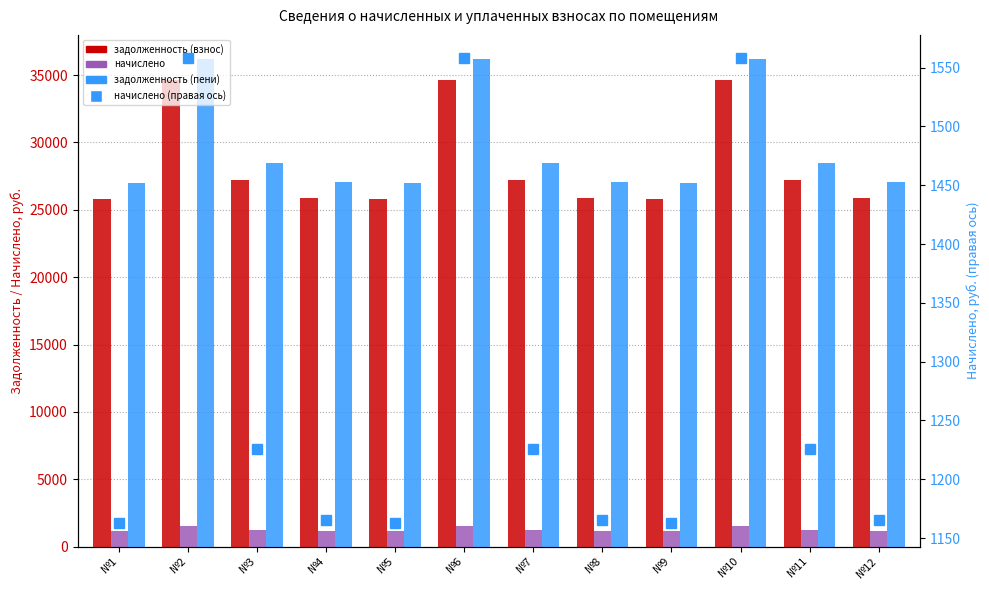

Reading left to right, list all the values displayed in this chart.

задолженность (взнос): №1=25822.4	№2=34607.7	№3=27229.6	№4=25881.2	№5=25822.4	№6=34607.7	№7=27229.6	№8=25881.2	№9=25832.1	№10=34620.7	№11=27239.8	№12=25890.9
начислено: №1=1162.6	№2=1558.1	№3=1225.9	№4=1165.2	№5=1162.6	№6=1558.1	№7=1225.9	№8=1165.2	№9=1162.6	№10=1558.1	№11=1225.9	№12=1165.2
задолженность (пени): №1=26985.0	№2=36165.8	№3=28455.5	№4=27046.4	№5=26985.0	№6=36165.8	№7=28455.5	№8=27046.4	№9=26994.7	№10=36178.7	№11=28465.7	№12=27056.1
начислено (правая ось): №1=1162.6	№2=1558.1	№3=1225.9	№4=1165.2	№5=1162.6	№6=1558.1	№7=1225.9	№8=1165.2	№9=1162.6	№10=1558.1	№11=1225.9	№12=1165.2